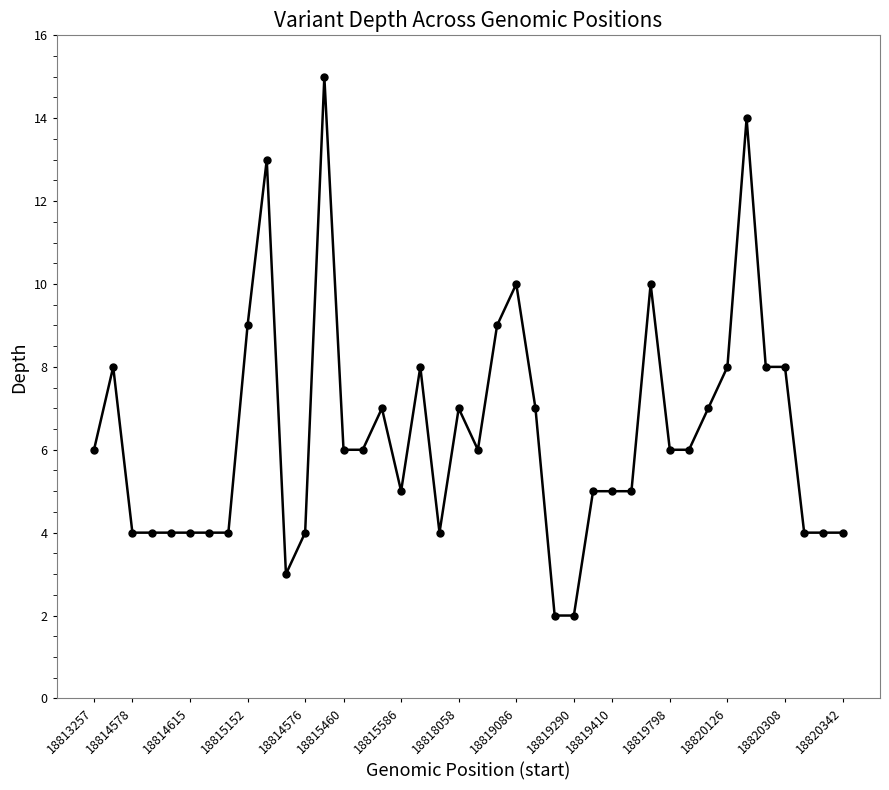

What is the value of the 32nd point from the left?

6